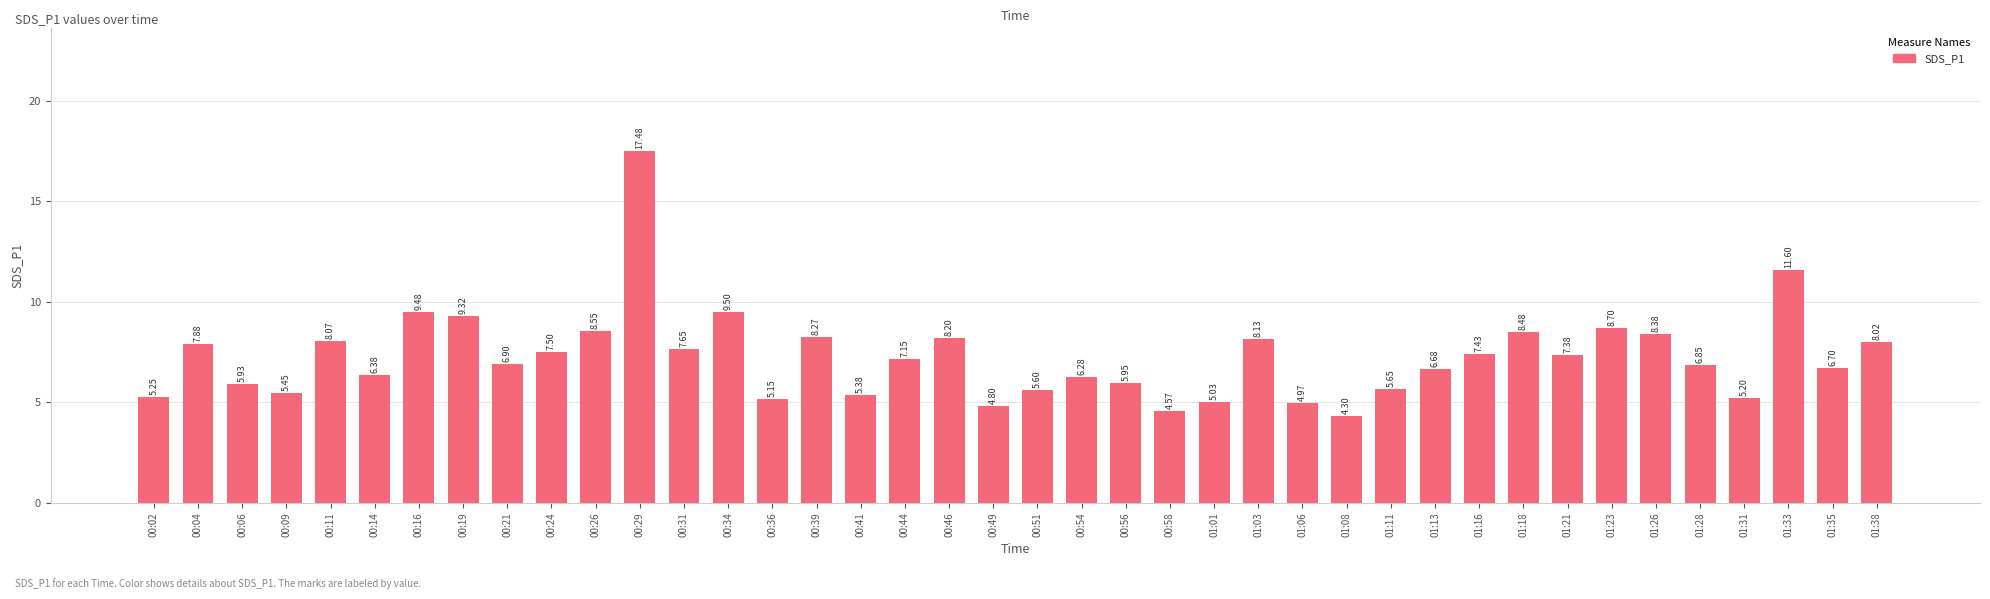

What is the greatest value displayed?

17.5